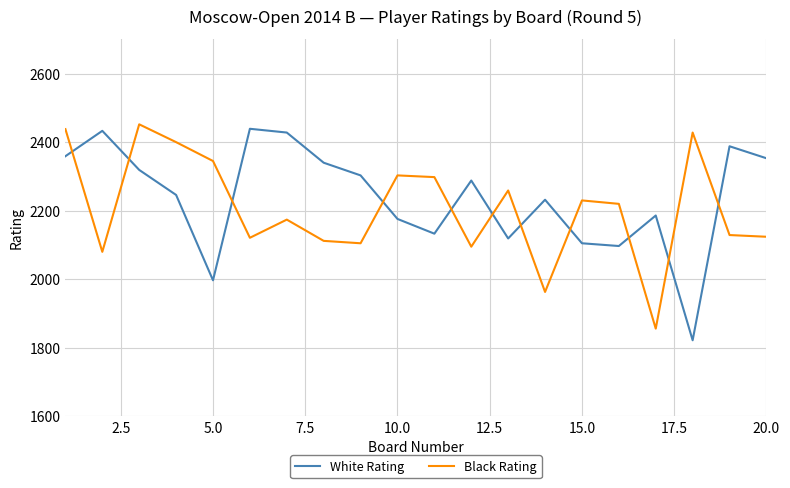

How many distinct data groups are displayed?

2